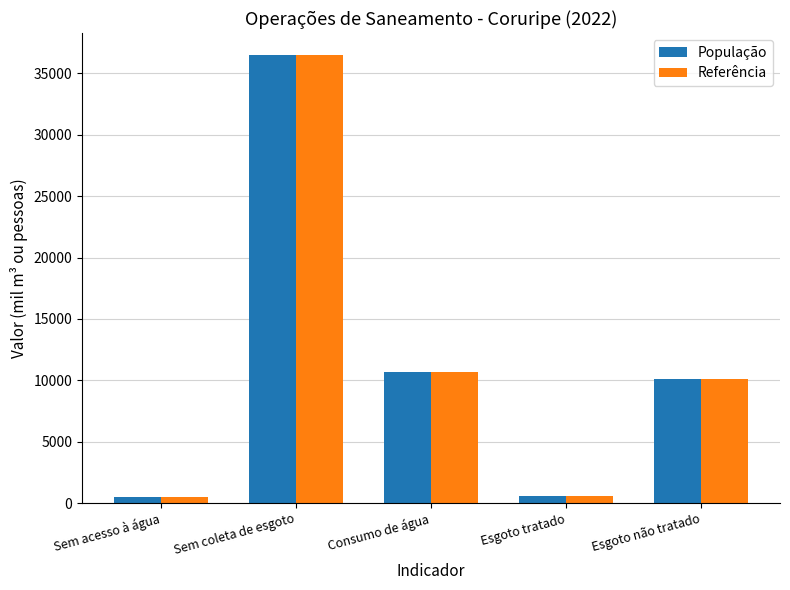

What is the difference between the second highest and minimum values in the População series?

10207.0